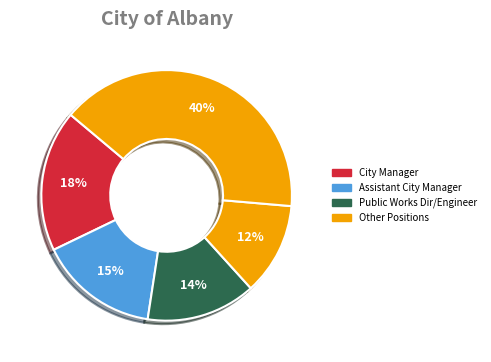

How many segments does this pie chart have?

5